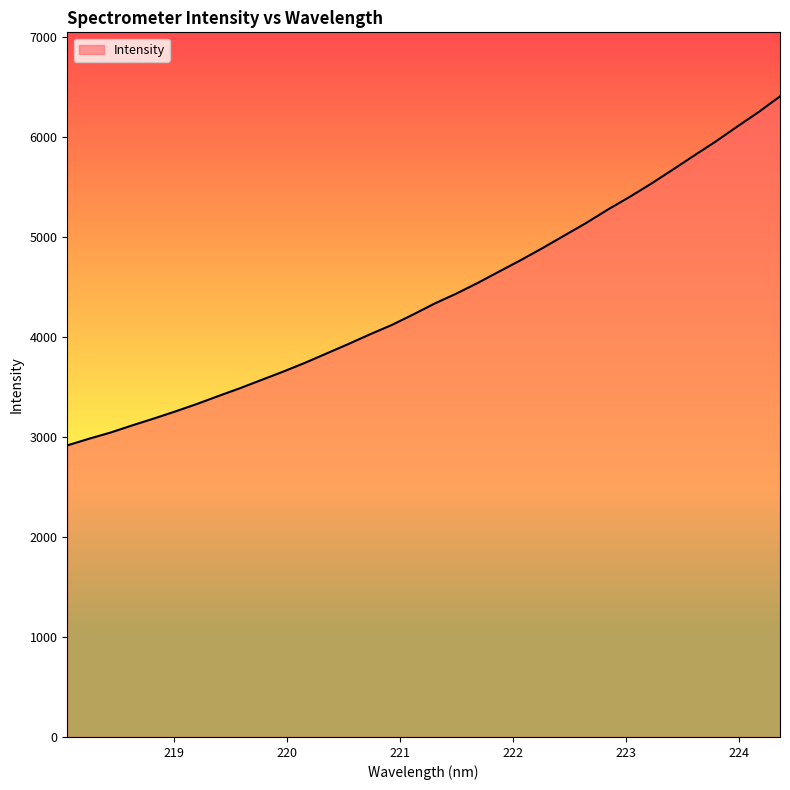

What is the greatest value displayed?

6410.0